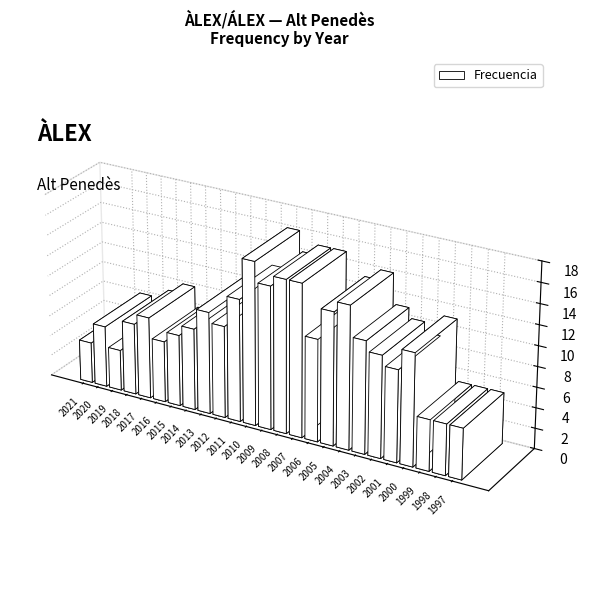

What is the sum of all values?

234